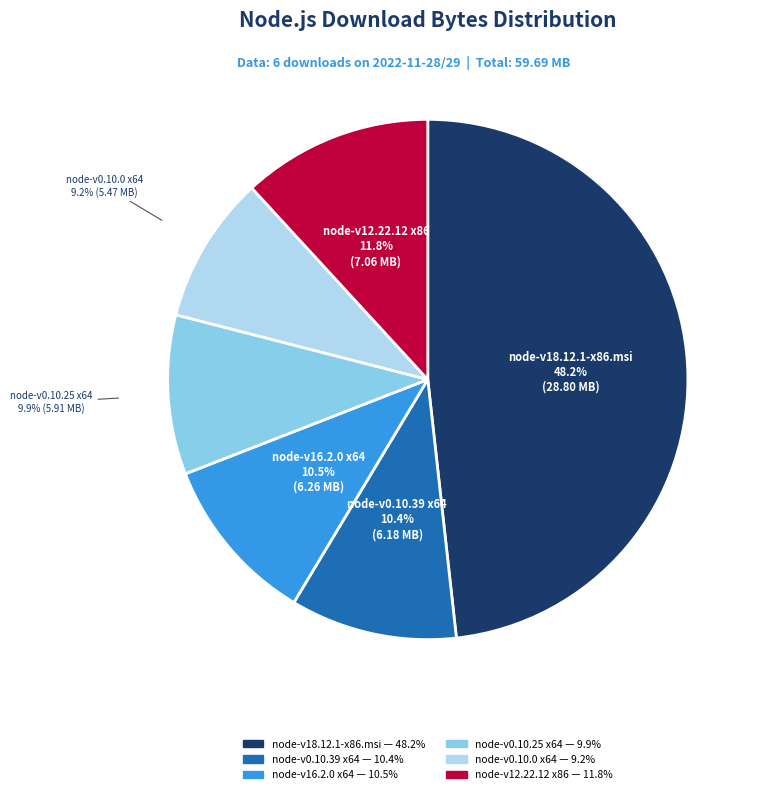

How many slices are in this pie chart?

6